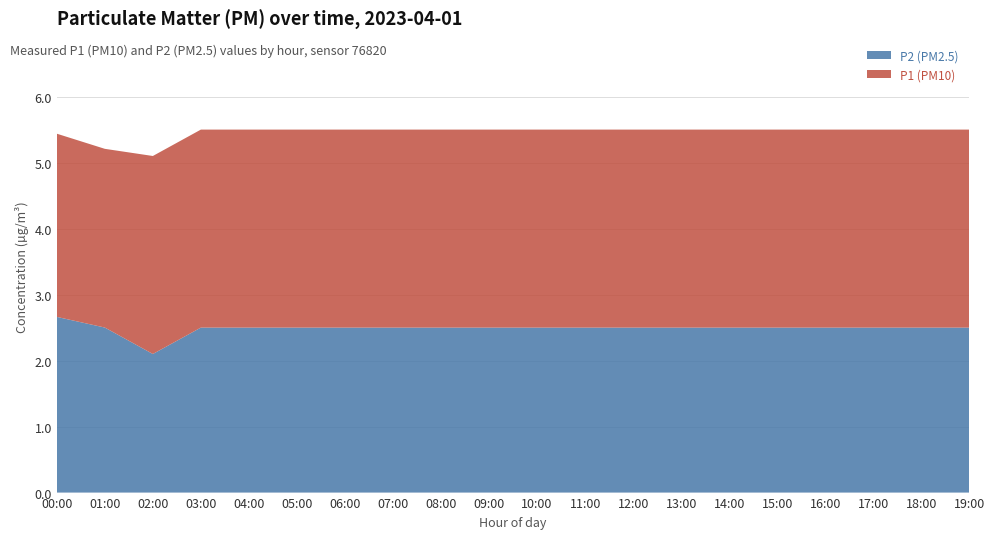

What is the total value across all series at 12:00?

5.5